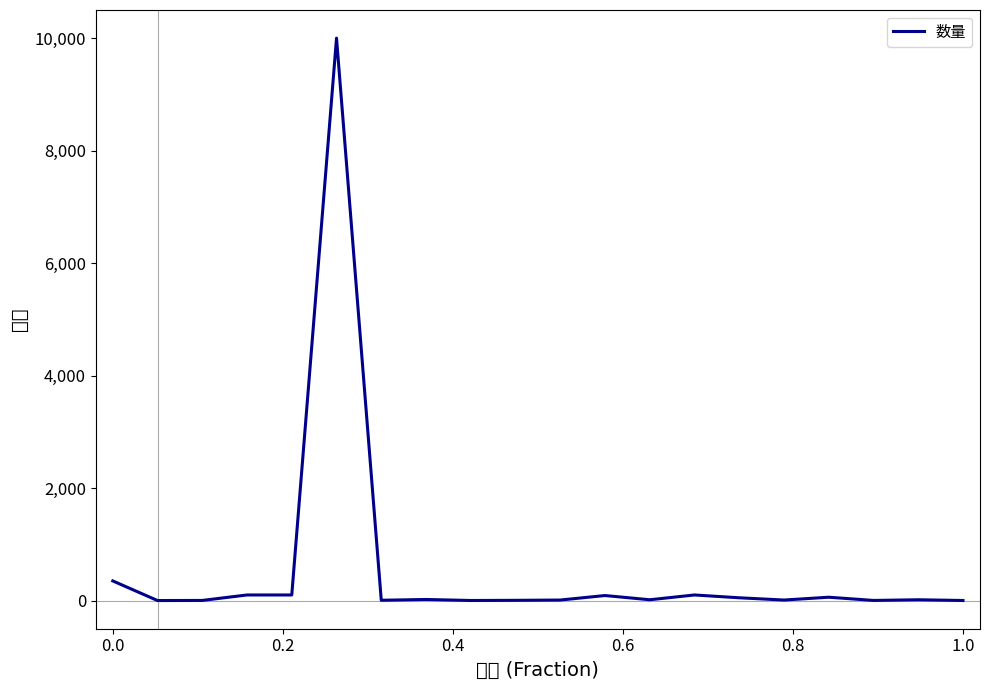

What is the greatest value displayed?

10000